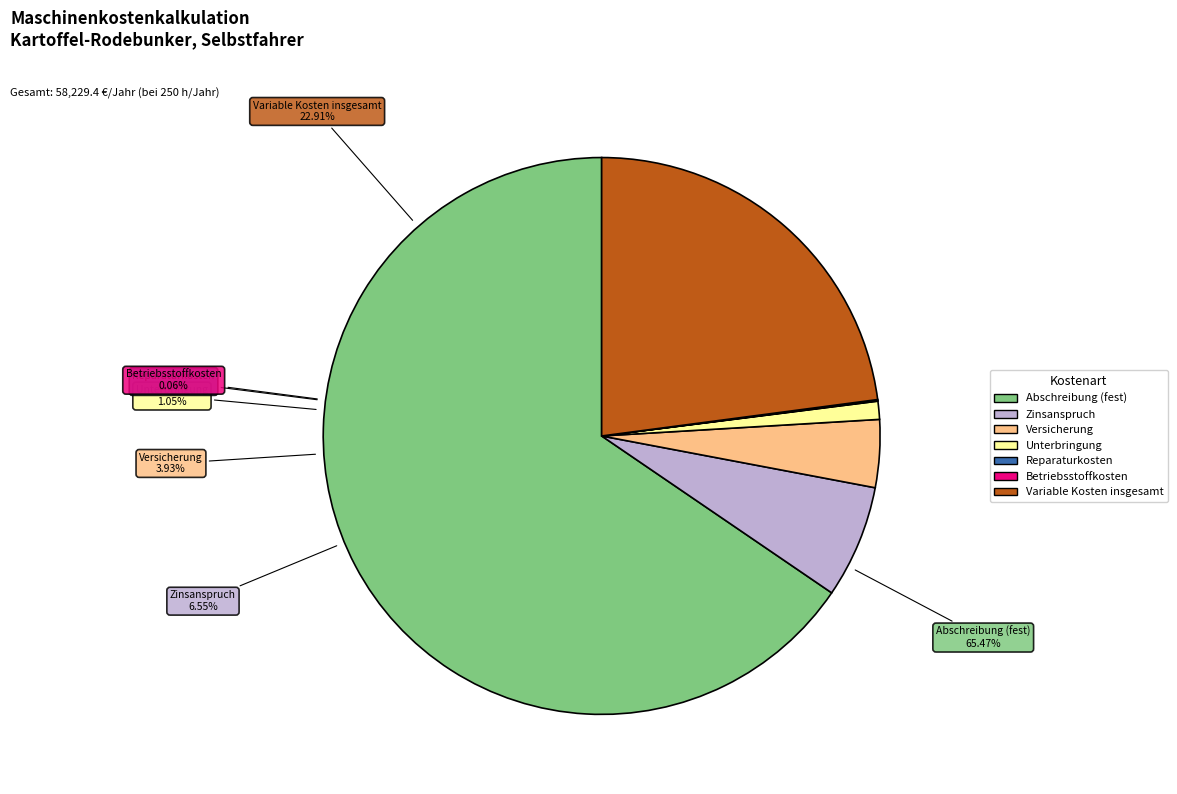

How many slices are in this pie chart?

7